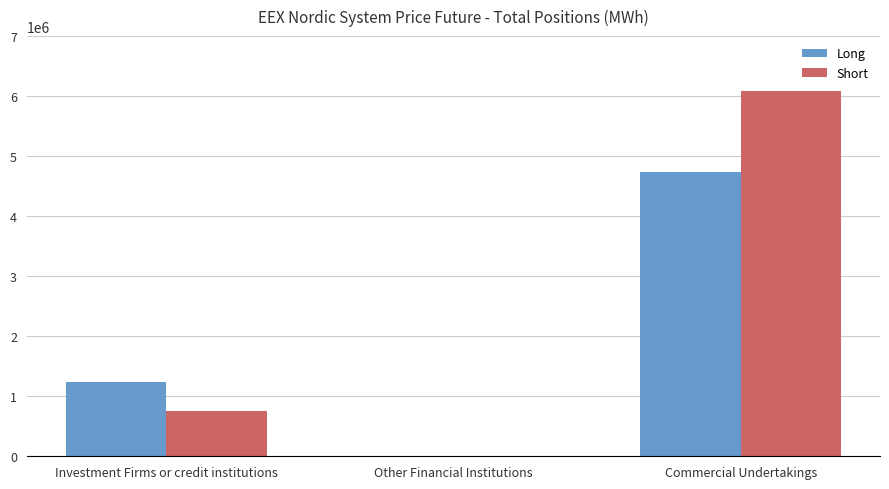

What is the sum of the Short values at Commercial Undertakings and Other Financial Institutions?

6089930